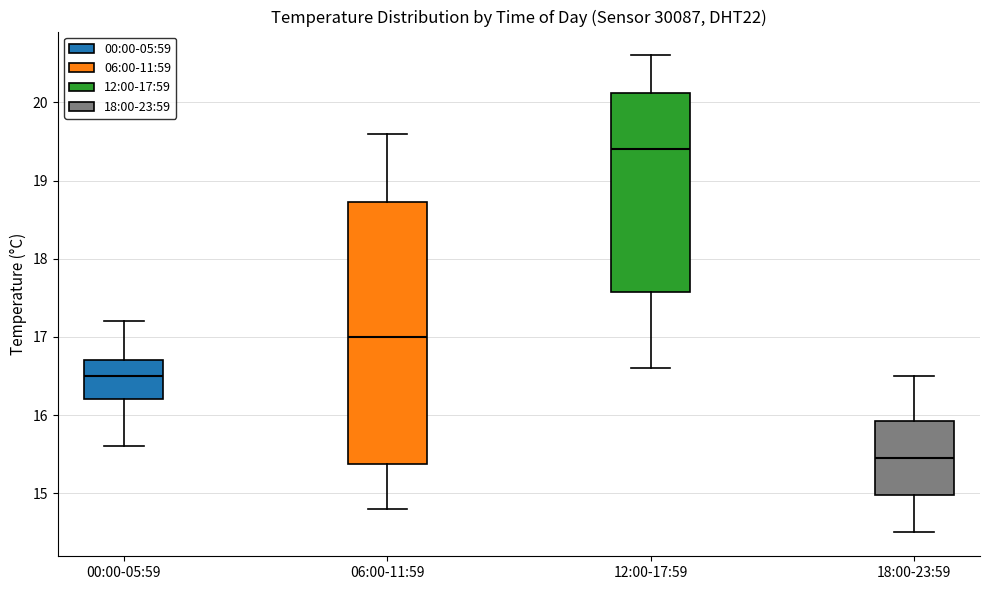

Reading left to right, transcribe this box plot: for each box, give where its median line is, the range the box spans, and where its two whiskers end, as read against the y-axis. The values are not printed on the chart, so give them approximately, as read against the axis.

00:00-05:59: median 16.5, box 16.2 to 16.7, whiskers 15.6 to 17.2
06:00-11:59: median 17.0, box 15.4 to 18.7, whiskers 14.8 to 19.6
12:00-17:59: median 19.4, box 17.6 to 20.1, whiskers 16.6 to 20.6
18:00-23:59: median 15.5, box 15.0 to 15.9, whiskers 14.5 to 16.5